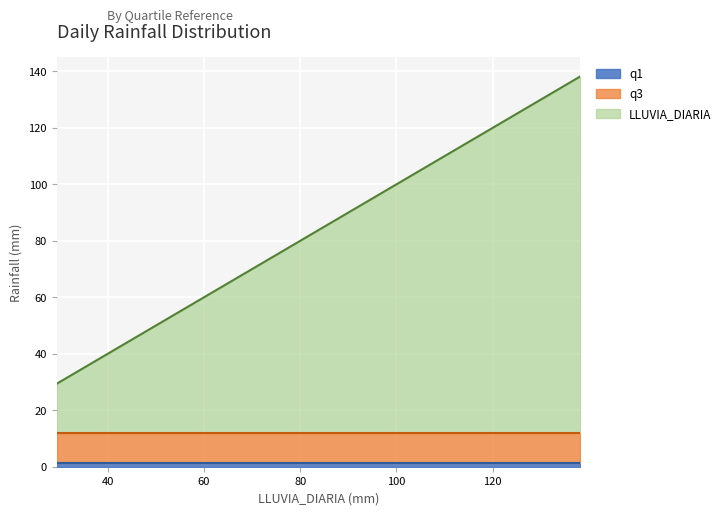

The LLUVIA_DIARIA series shows 40.8 at 40.8. True or false?

True